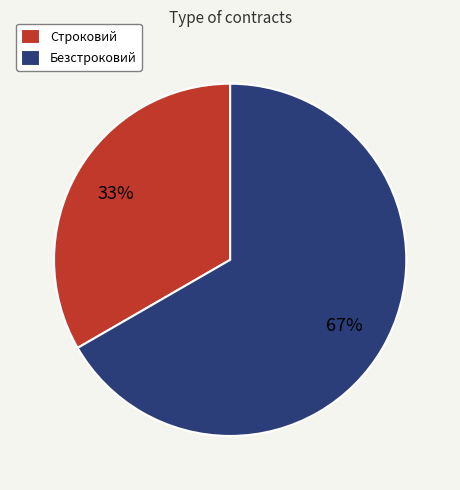

Rank the categories by value from highest to lowest.

Безстроковий, Строковий